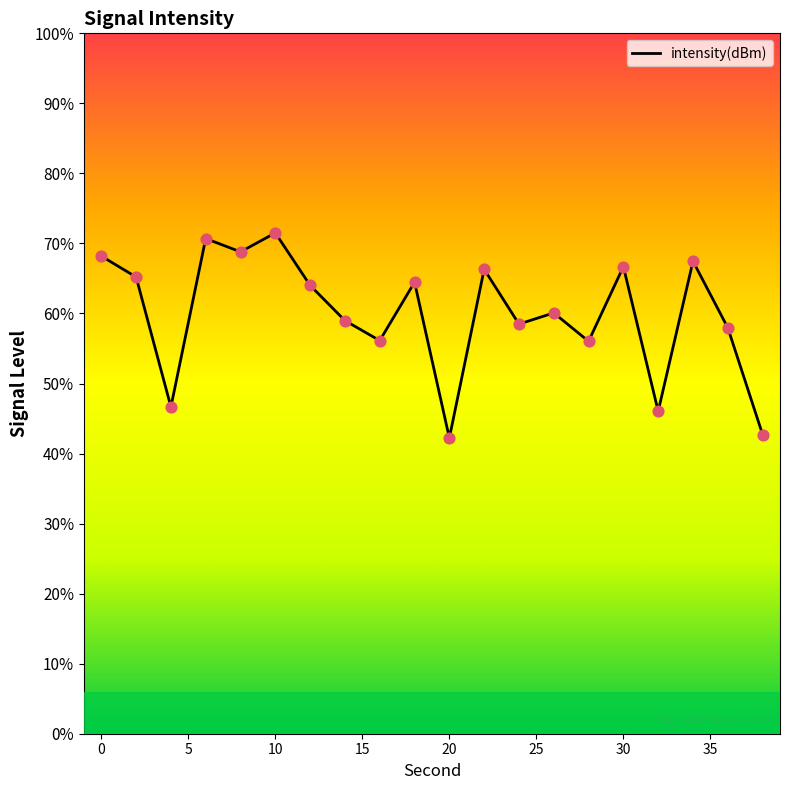

What is the change in value from −5 to 5?

-10.8